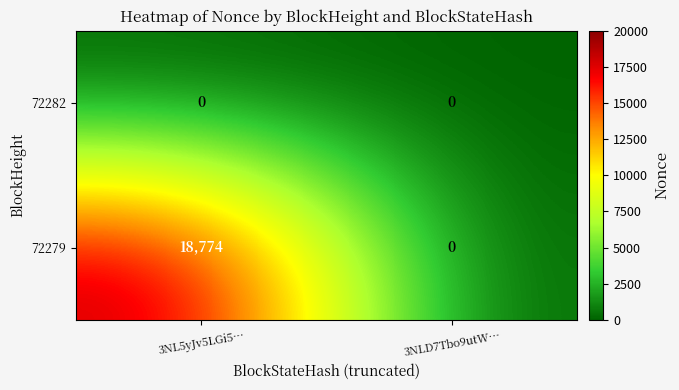

Reading right to left, extract all data points from this chart.

72282: 0	0
72279: 0	18774